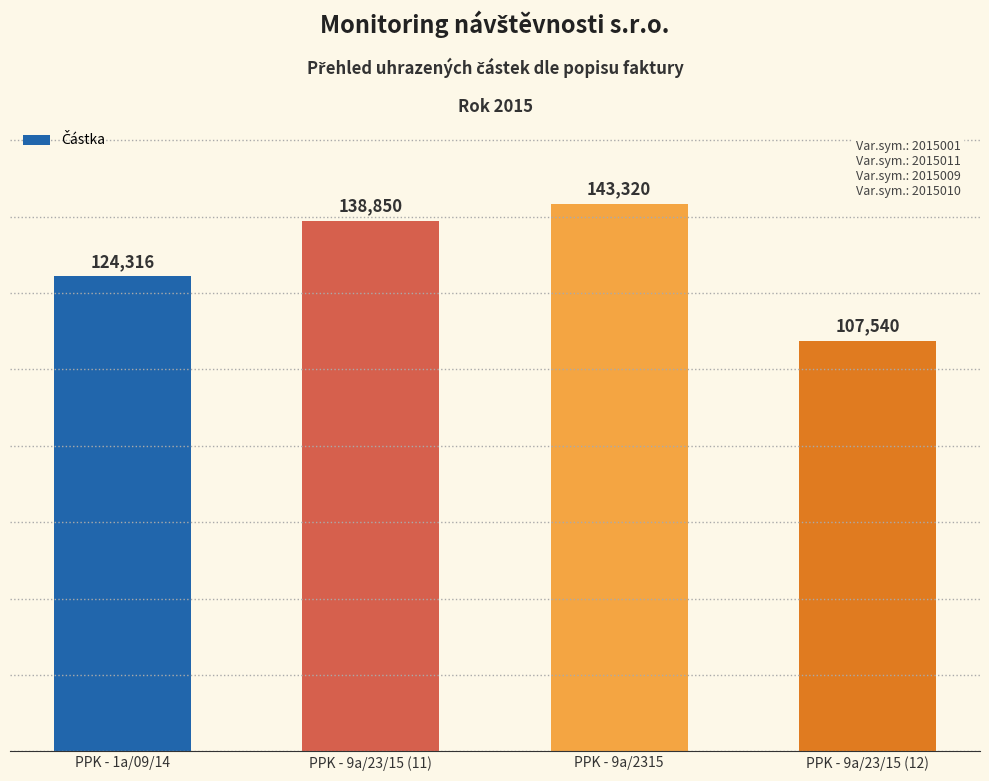

What is the change in value from PPK - 9a/2315 to PPK - 9a/23/15 (12)?

-35780